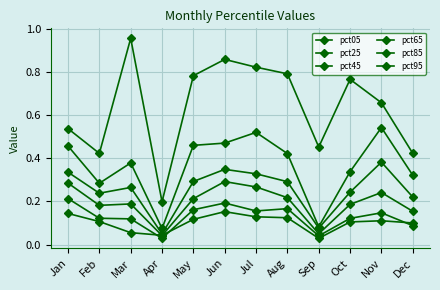

How many categories are shown in the chart?

12